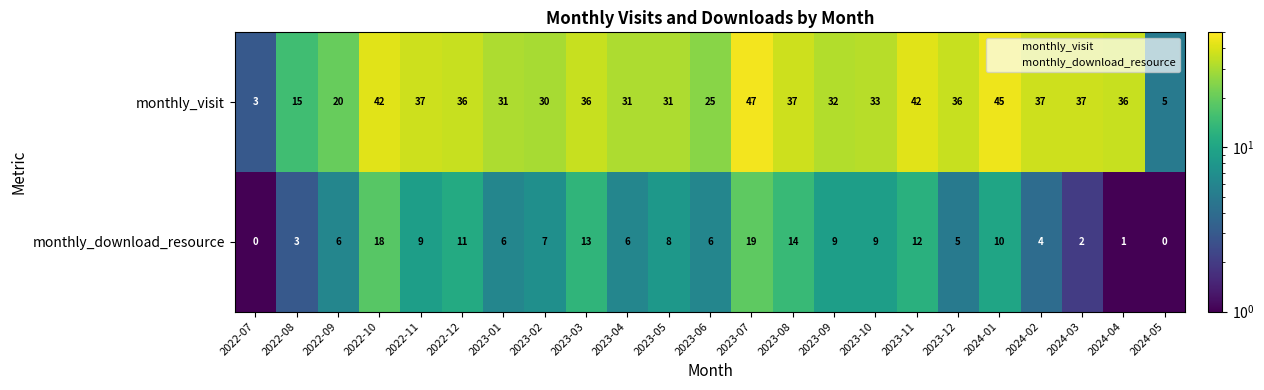

What is the sum of all monthly_download_resource values?

178